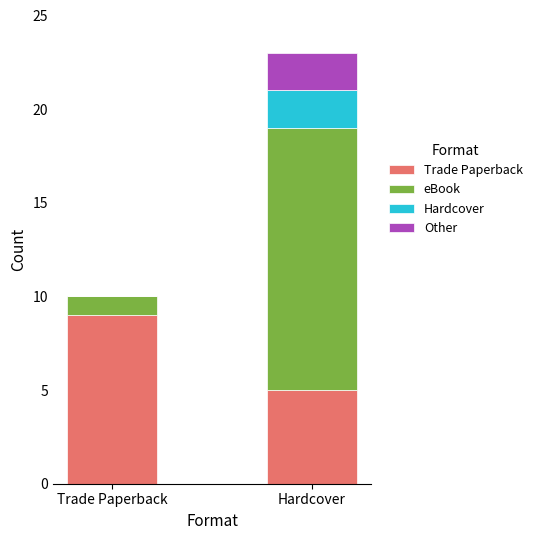

What is the total value across all series at Hardcover?

23